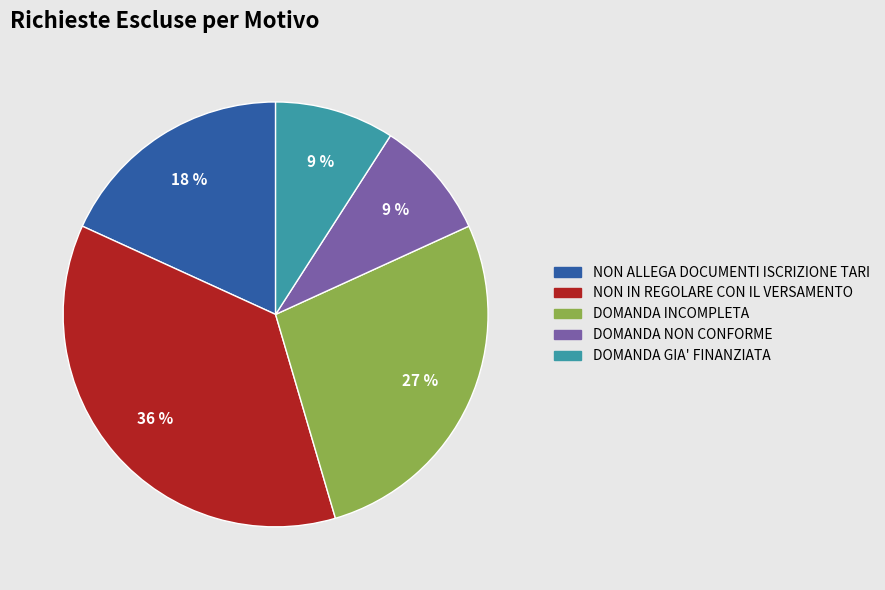

To the nearest percent, what is the combined percentage of DOMANDA GIA' FINANZIATA and NON ALLEGA DOCUMENTI ISCRIZIONE TARI?

27%